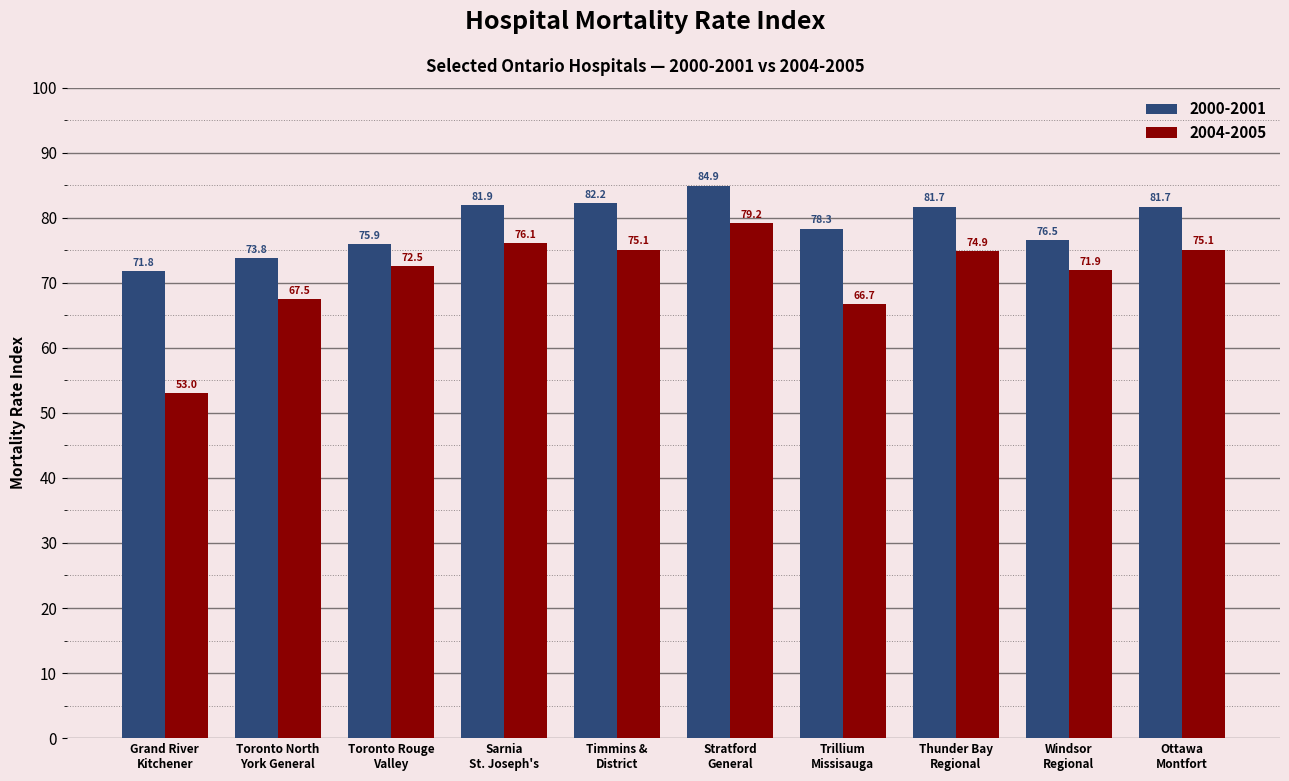

True or false: 2004-2005 has a value of 66.7 at Trillium
Missisauga.

True